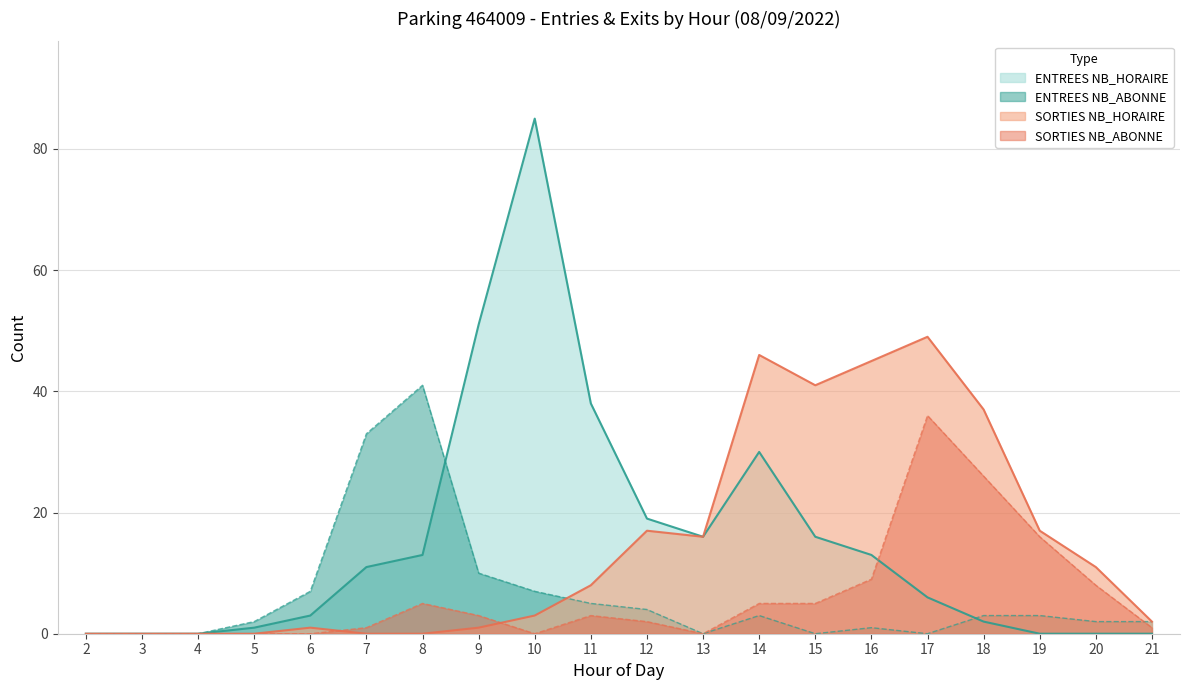

How many intersections are there between ENTREES NB_ABONNE and SORTIES NB_ABONNE?

1